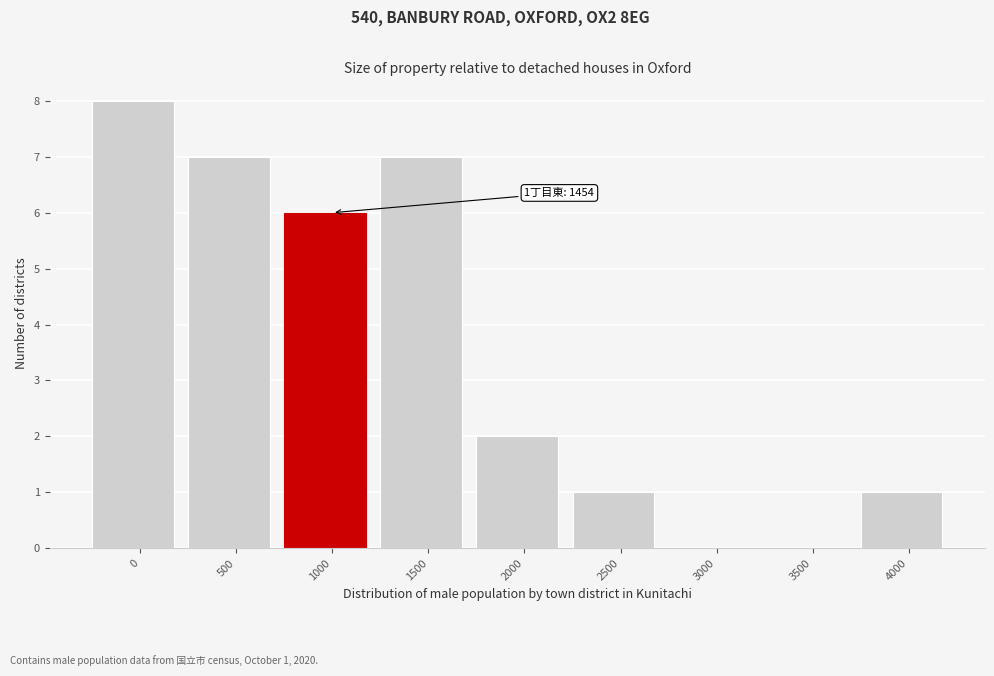

Reading left to right, extract all data points from this chart.

0=8	500=7	1000=6	1500=7	2000=2	2500=1	3000=0	3500=0	4000=1